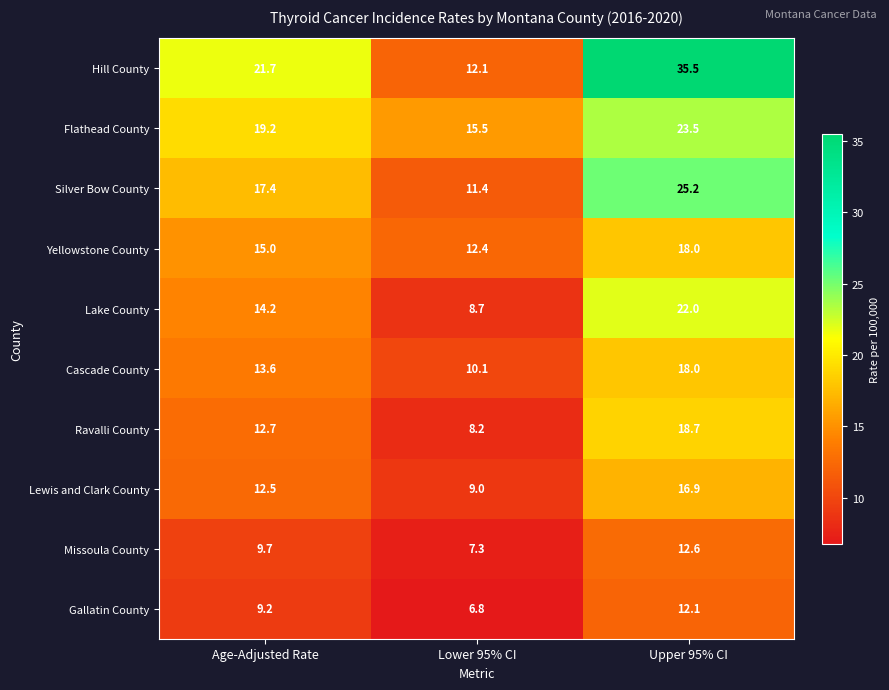

Is it true that Hill County equals 21.7 at Age-Adjusted Rate?

True